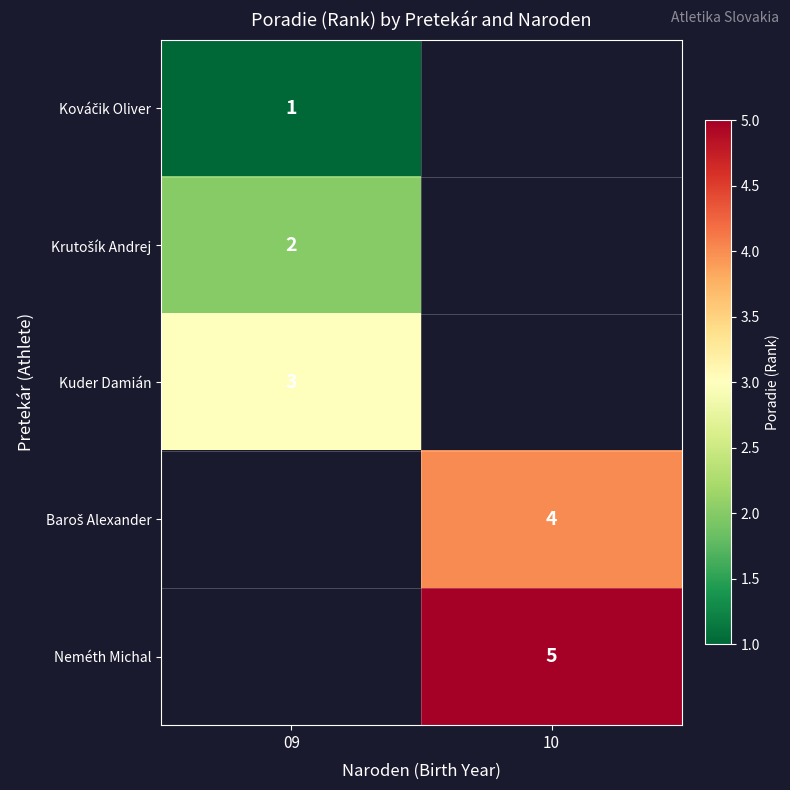

Is it true that Neméth Michal equals 9 at 10?

False